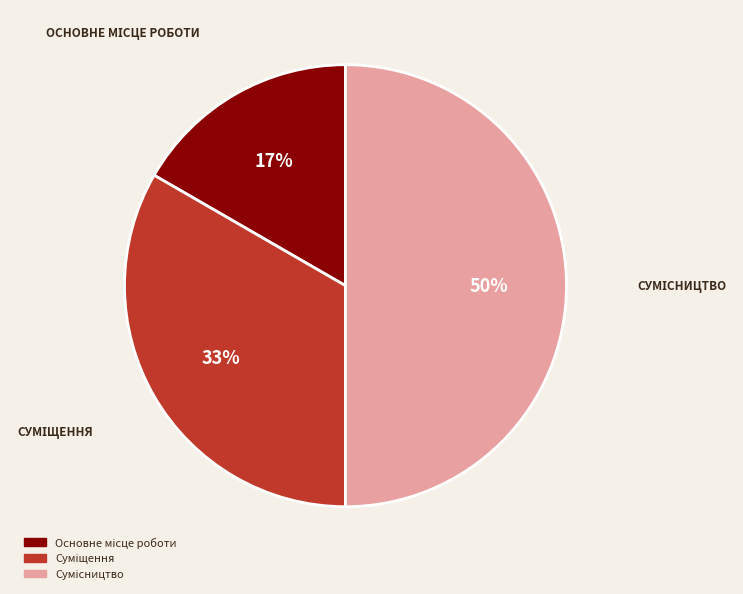

To the nearest percent, what is the difference between the largest and smallest slice percentages?

33%